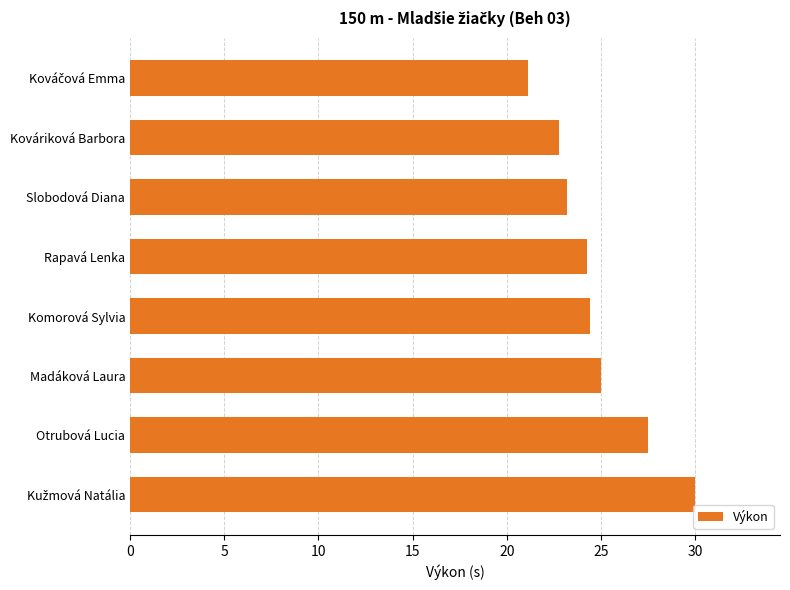

Where is the data nearest to the value 25?

Madáková Laura